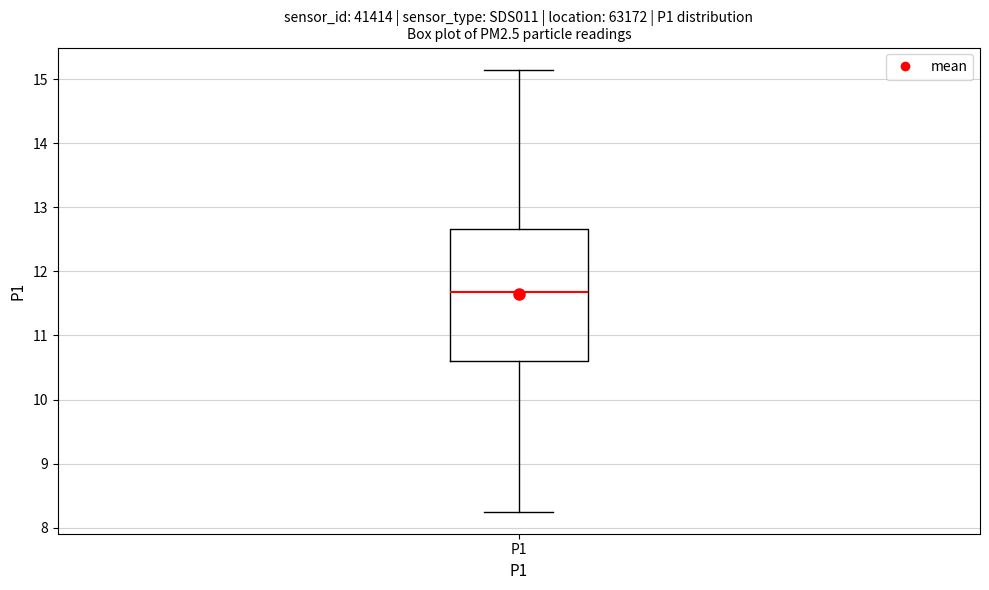

Where is the upper edge of the box for P1 on the y-axis? The values are not printed on the chart, so give them approximately, as read against the axis.

12.7